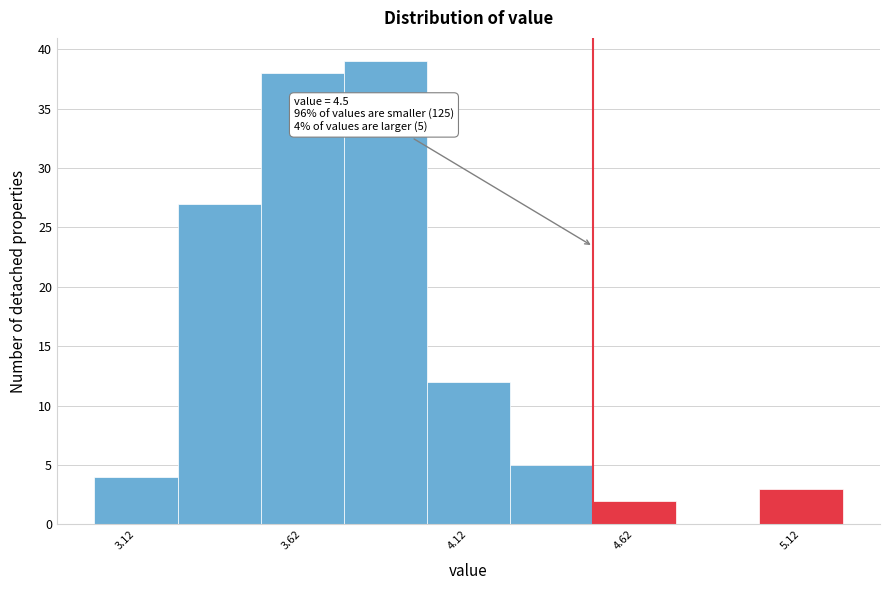

Over which range of the x-axis is the bar tallest?

3.75 to 4.00